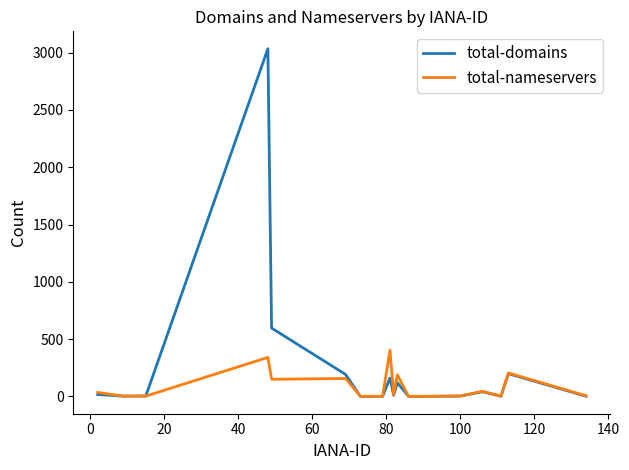

Rank the series by their maximum value, from highest to lowest.

total-domains, total-nameservers